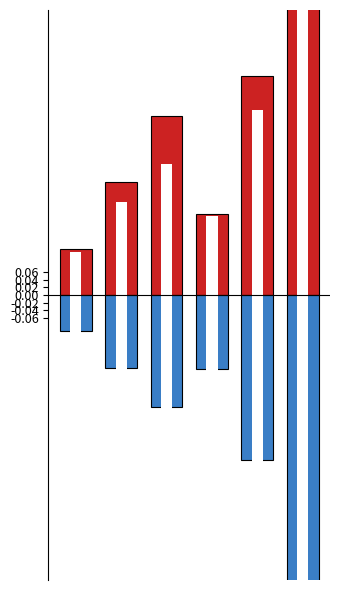

What is the average value of the Diffusion France Payée series?

-0.3